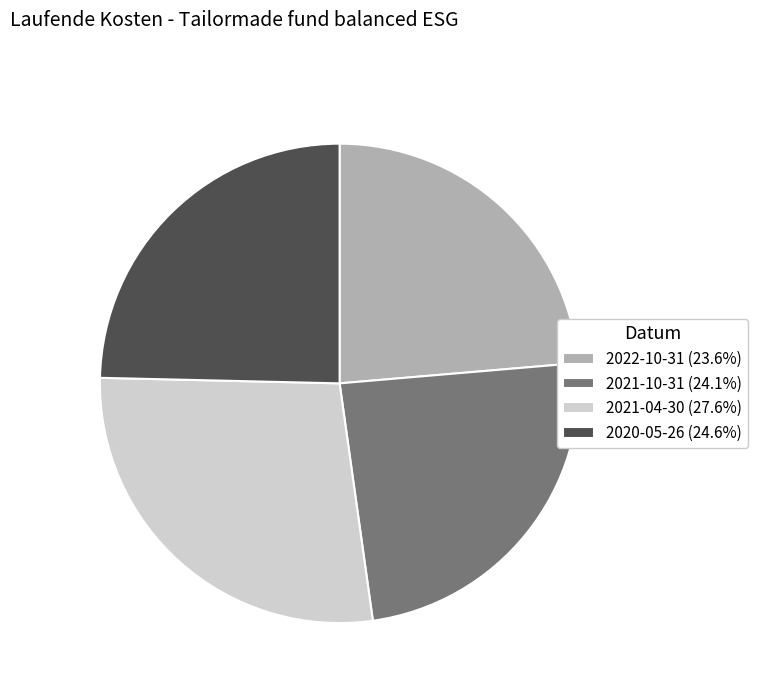

Does 2021-04-30 represent more than half of the total?

No